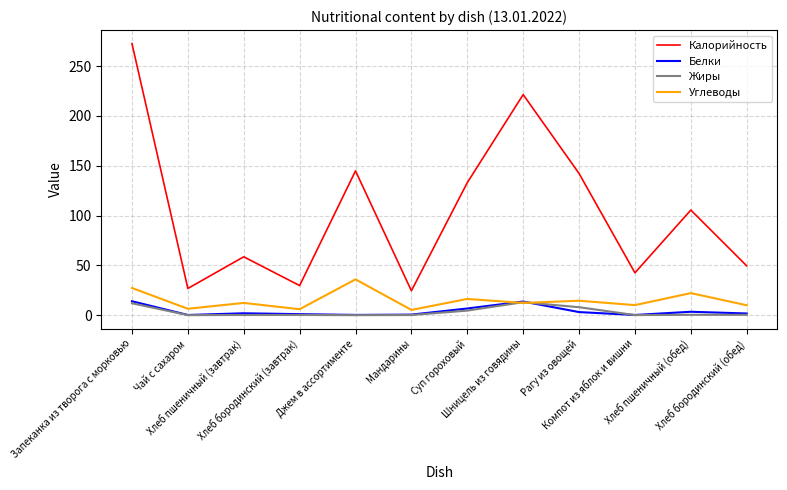

True or false: Жиры and Калорийность intersect in this chart.

False